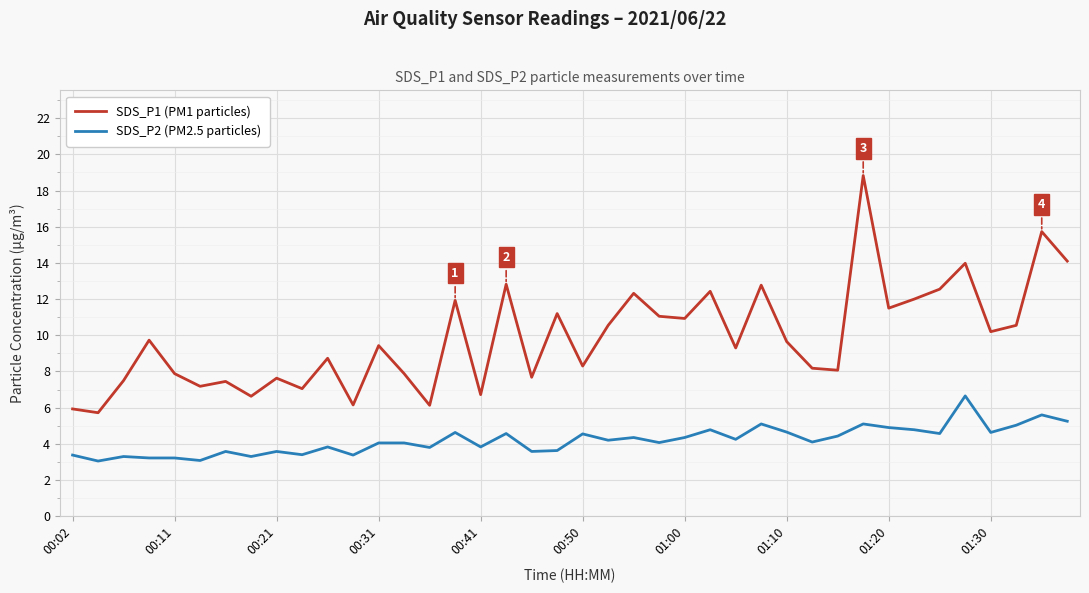

List the series in order of their overall mean, lowest first.

SDS_P2 (PM2.5 particles), SDS_P1 (PM1 particles)